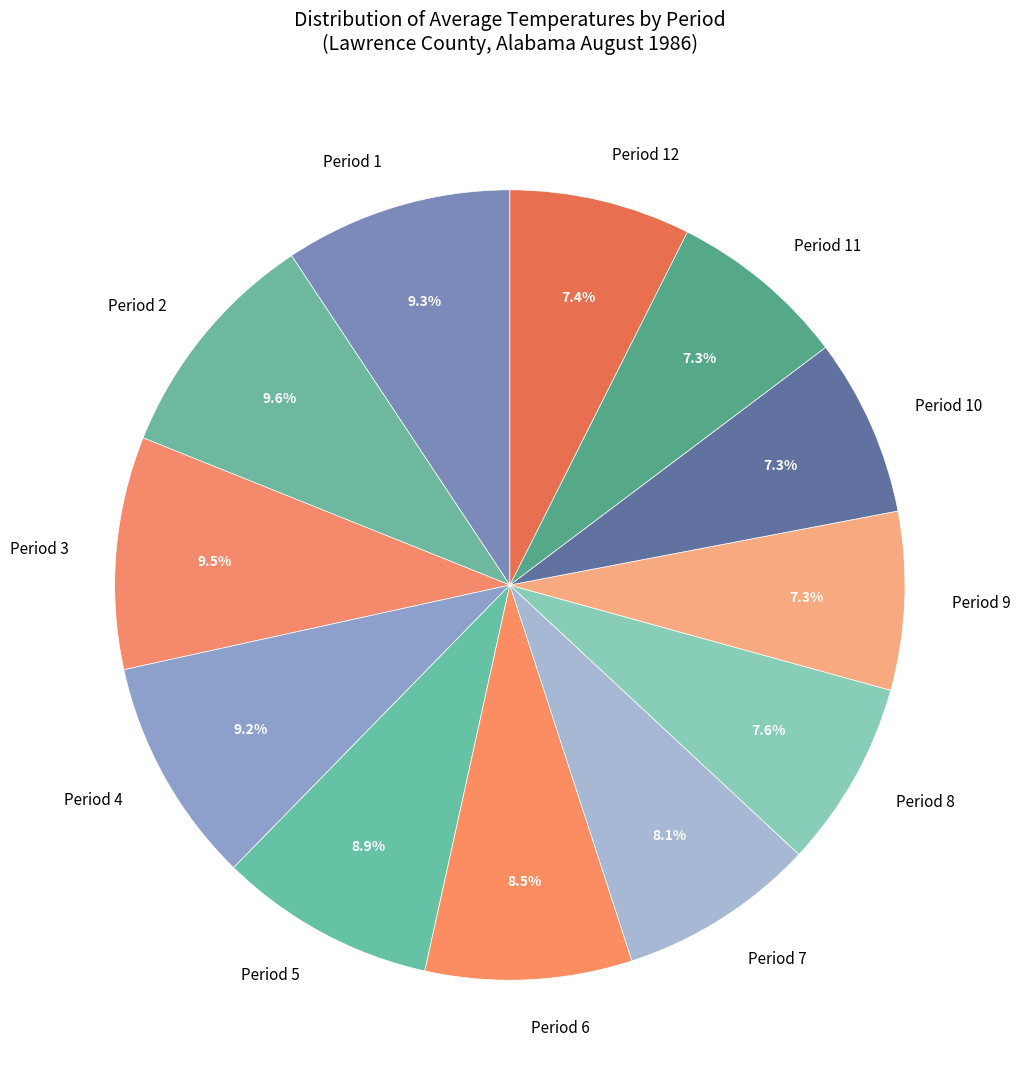

True or false: Period 10 accounts for 7% of the total.

True